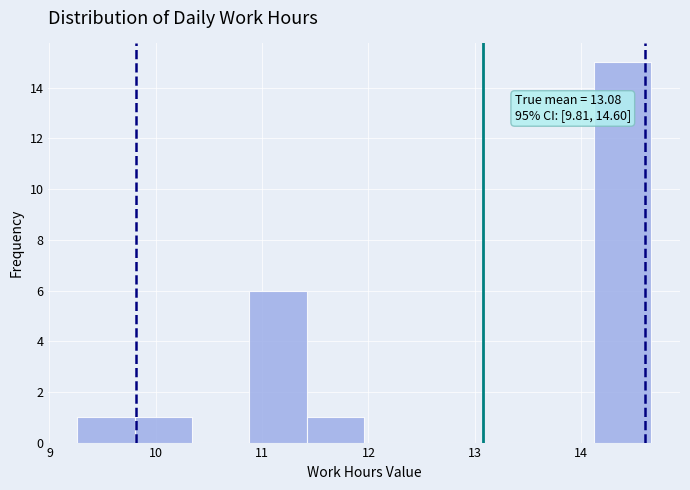

Which range on the x-axis has the tallest bar?

14.12 to 14.66